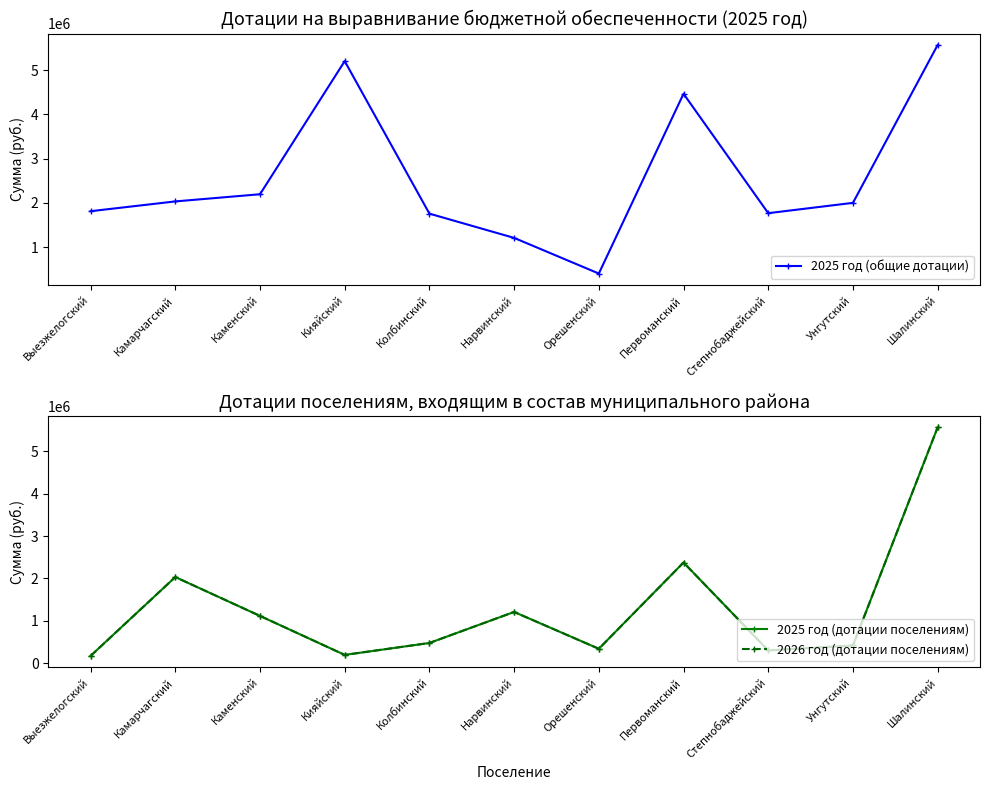

True or false: 2025 год (дотации поселениям) and 2025 год (общие дотации) cross at least once.

False